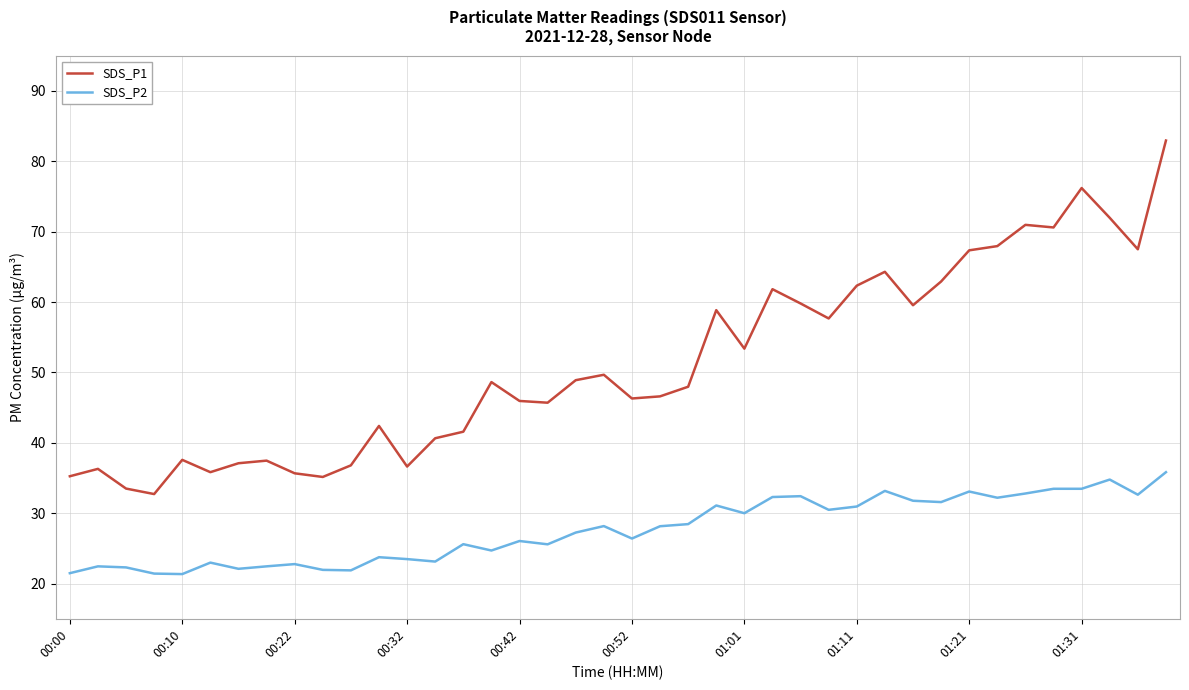

Which series has the widest spread of values?

SDS_P1